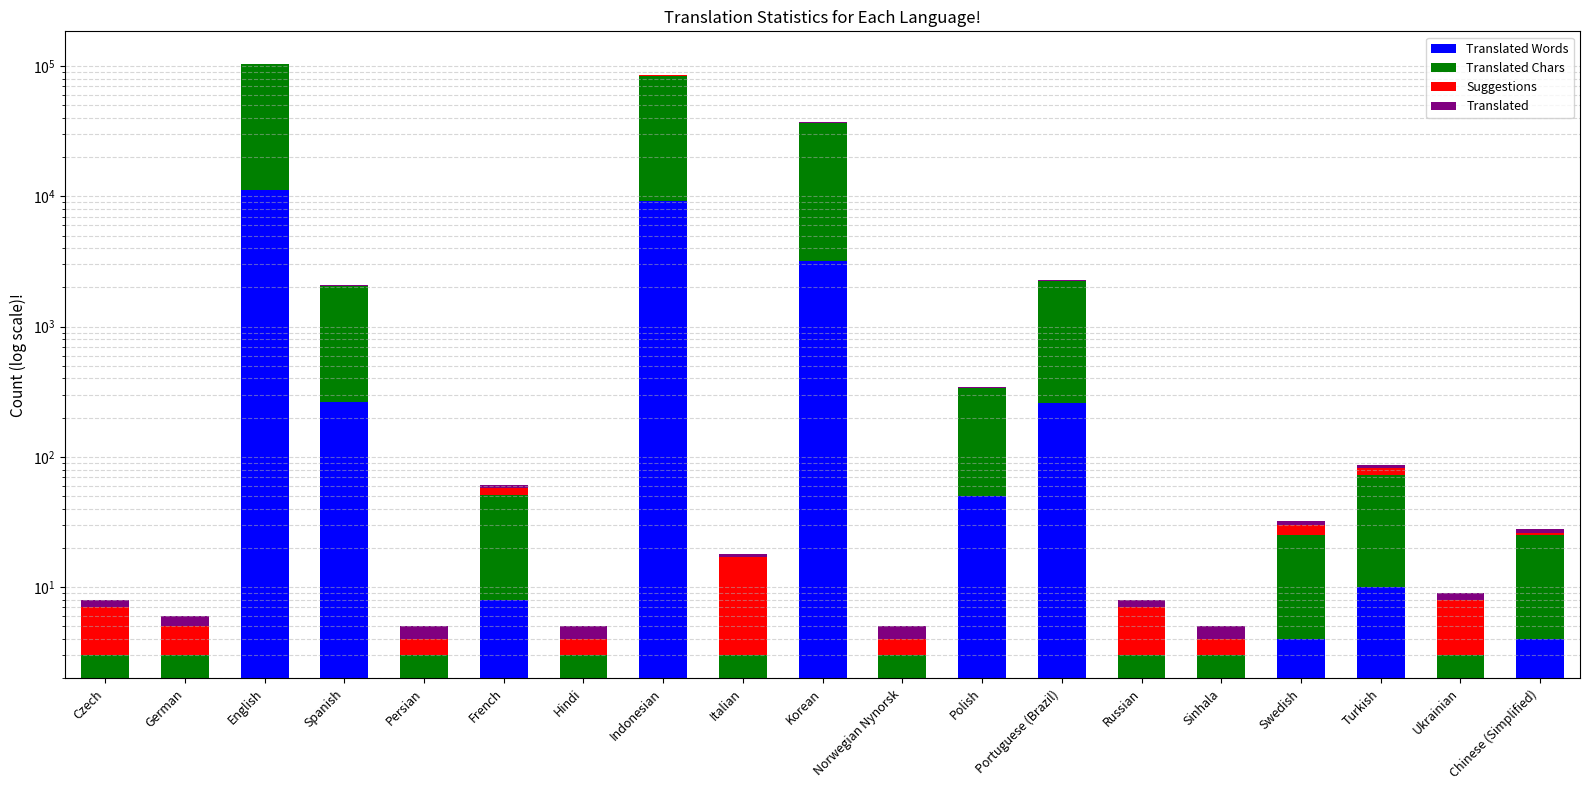

What are all the series names shown in the legend?

Translated Words, Translated Chars, Suggestions, Translated